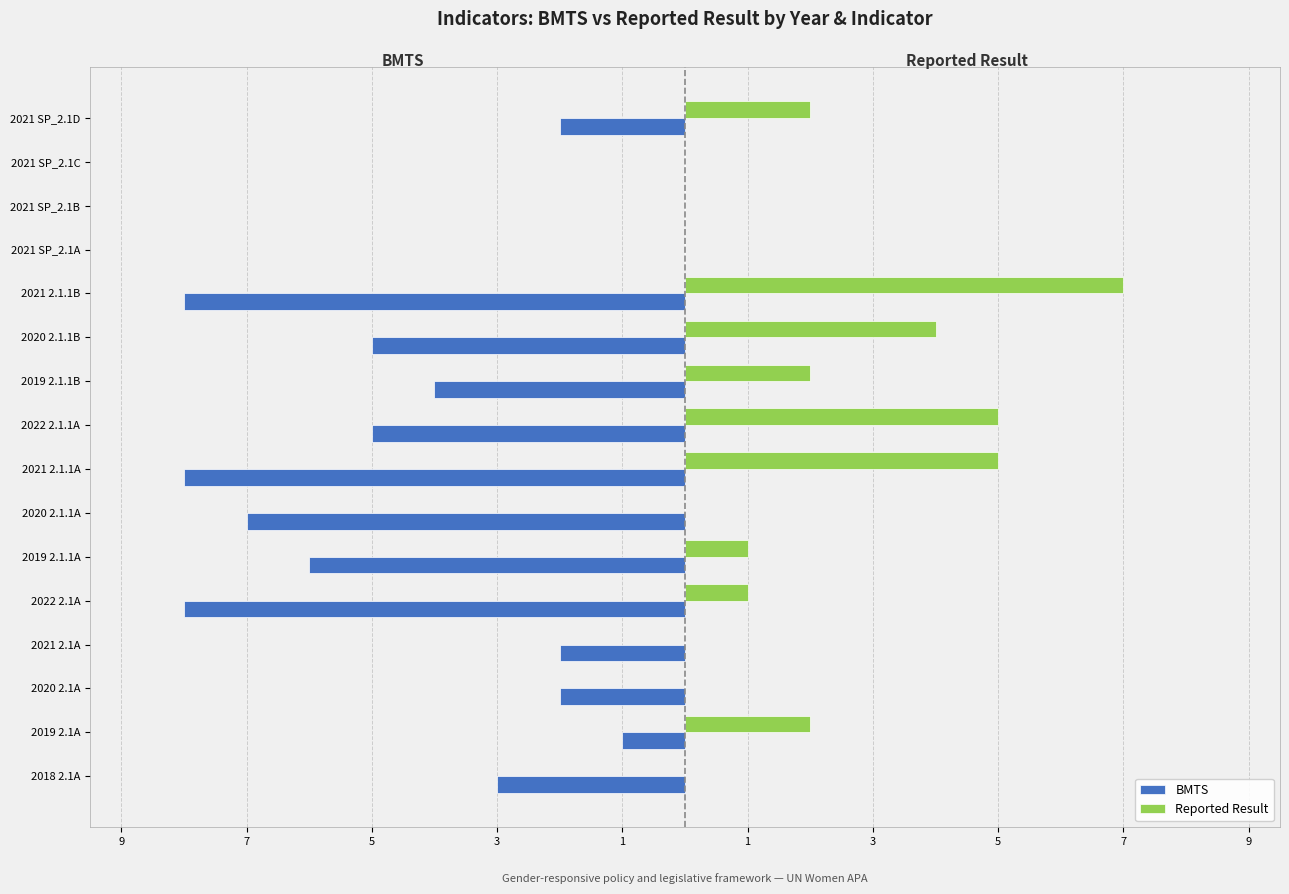

What are all the series names shown in the legend?

BMTS, Reported Result